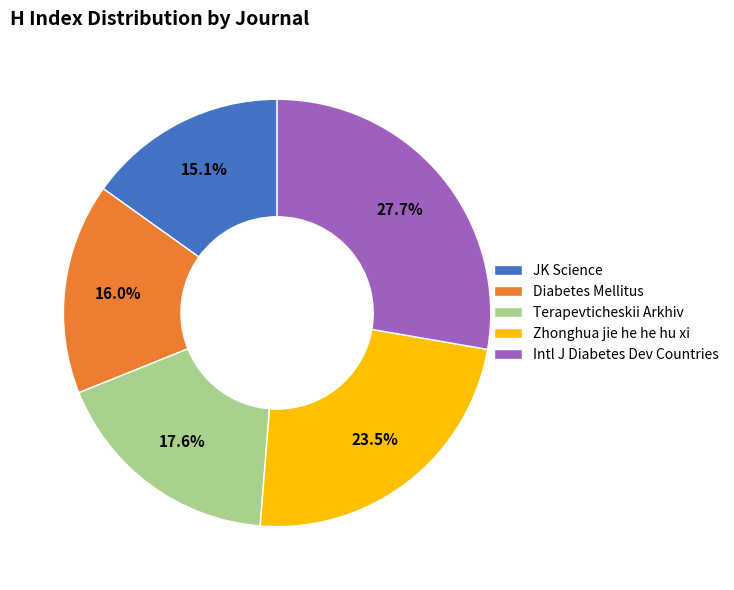

Rank the categories by value from highest to lowest.

Intl J Diabetes Dev Countries, Zhonghua jie he he hu xi, Terapevticheskii Arkhiv, Diabetes Mellitus, JK Science